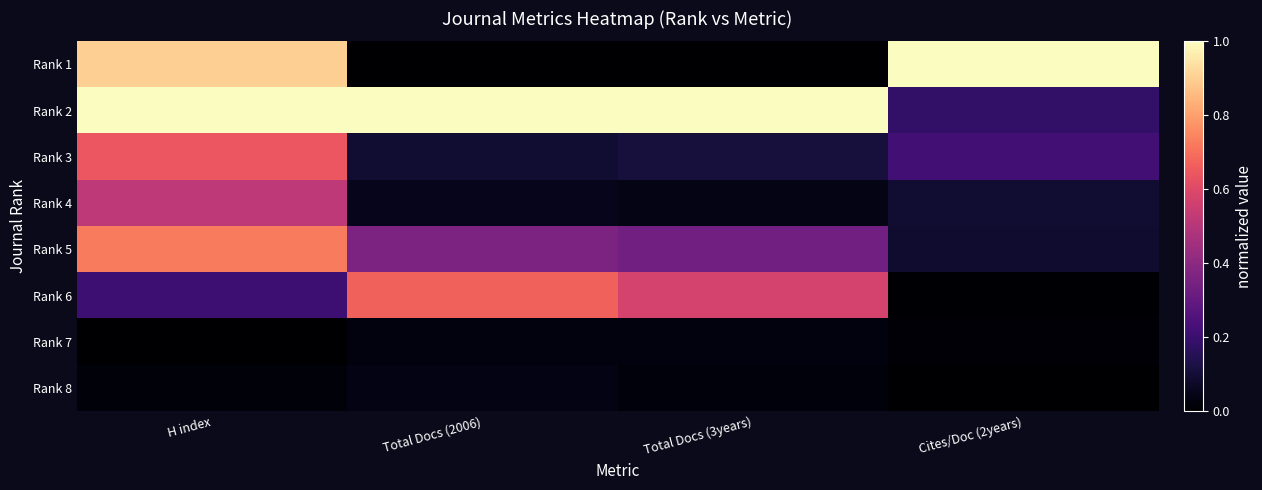

Which series has the largest total across all categories?

Rank 2